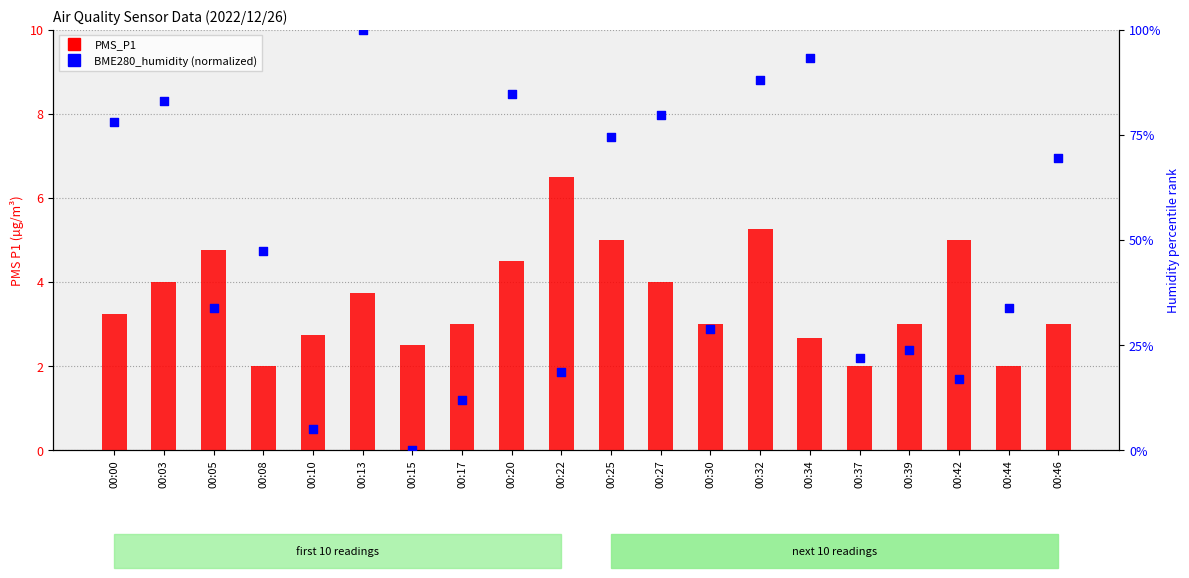

Which series reaches the minimum Y coordinate?

BME280_humidity (normalized)